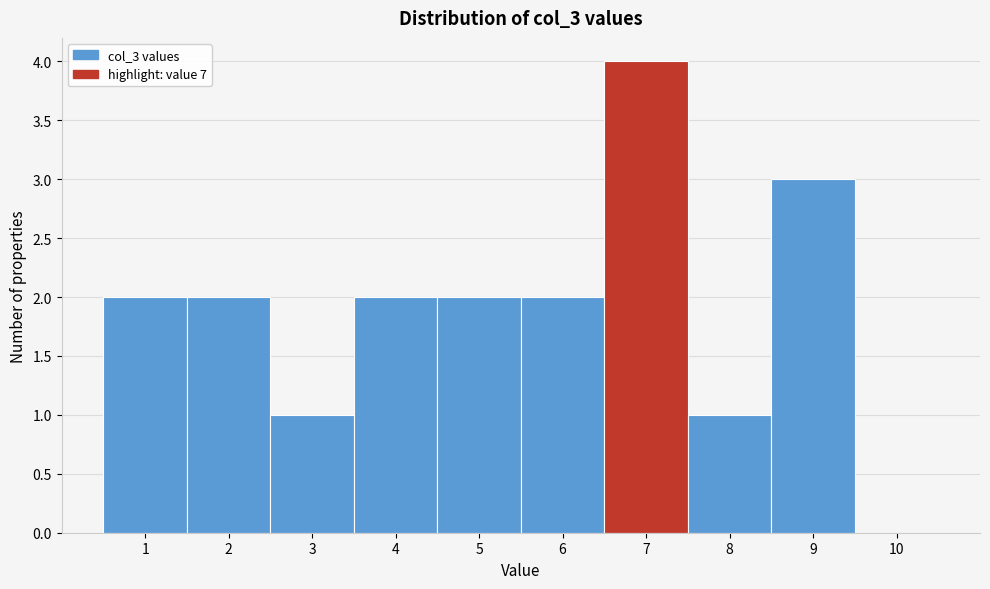

Reading left to right, list every bar in this chart as the range it spans on the x-axis followed by its height. The values are not printed on the chart, so give them approximately, as read against the axis.

0.5 to 1.5: 2
1.5 to 2.5: 2
2.5 to 3.5: 1
3.5 to 4.5: 2
4.5 to 5.5: 2
5.5 to 6.5: 2
6.5 to 7.5: 4
7.5 to 8.5: 1
8.5 to 9.5: 3
9.5 to 10.5: 0